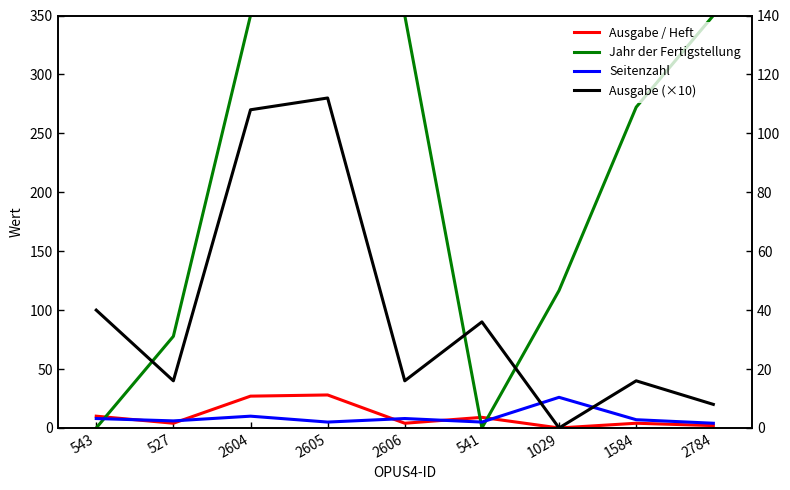

What are all the series names shown in the legend?

Ausgabe / Heft, Jahr der Fertigstellung, Seitenzahl, Ausgabe (×10)